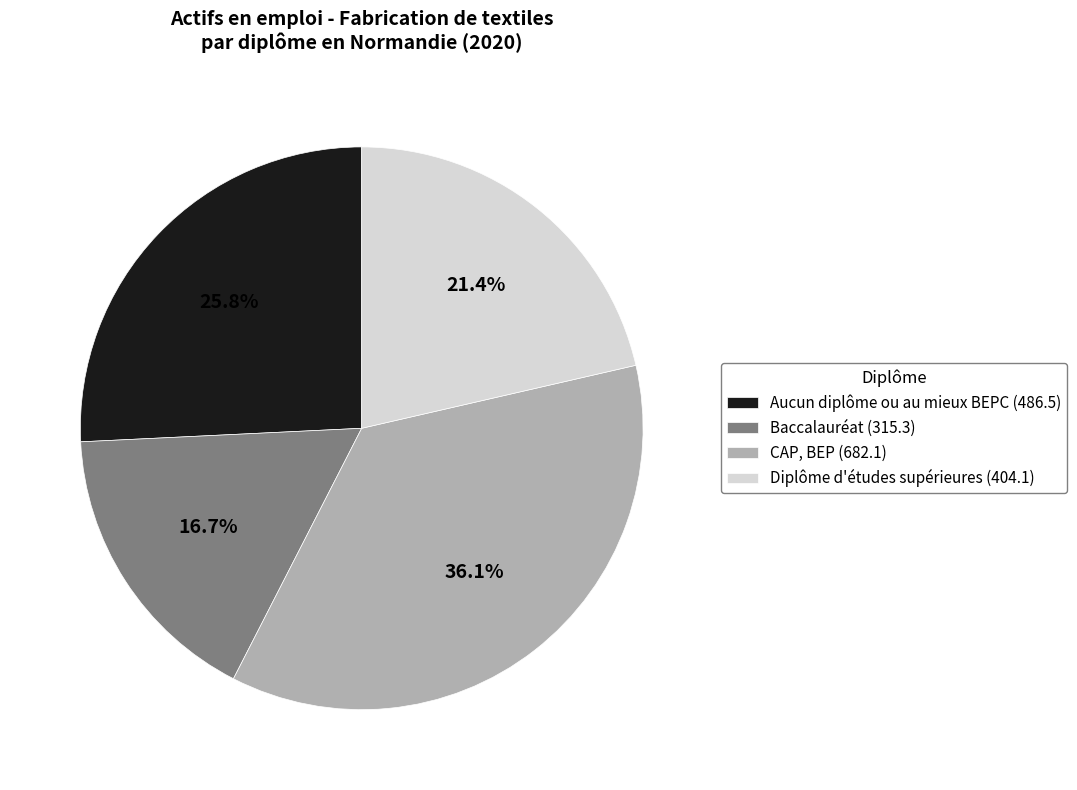

Rank the categories by value from highest to lowest.

CAP, BEP, Aucun diplôme ou au mieux BEPC, Diplôme d'études supérieures, Baccalauréat